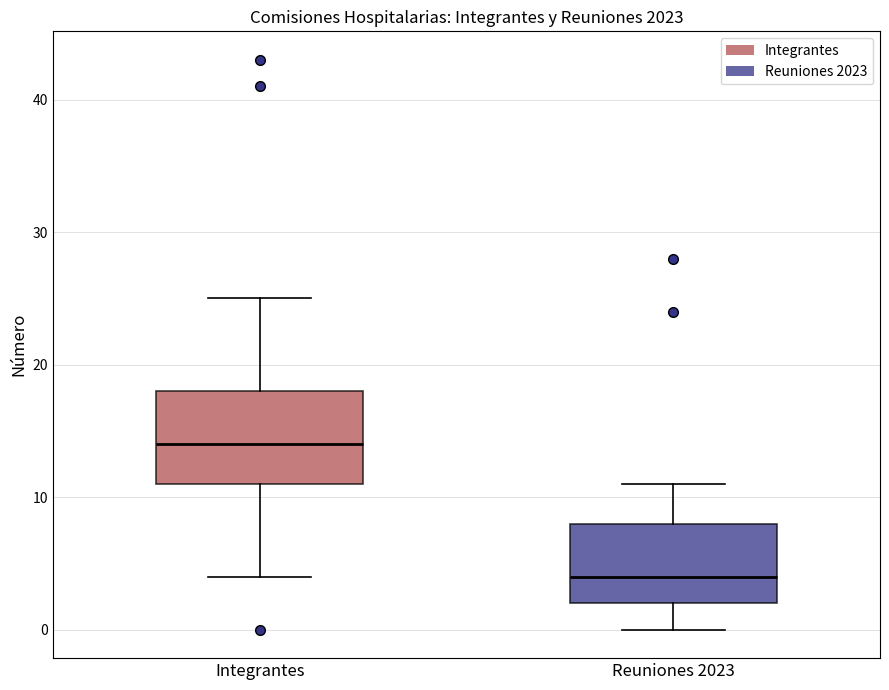

Which box is the tallest, from its lower edge to its upper edge?

Integrantes